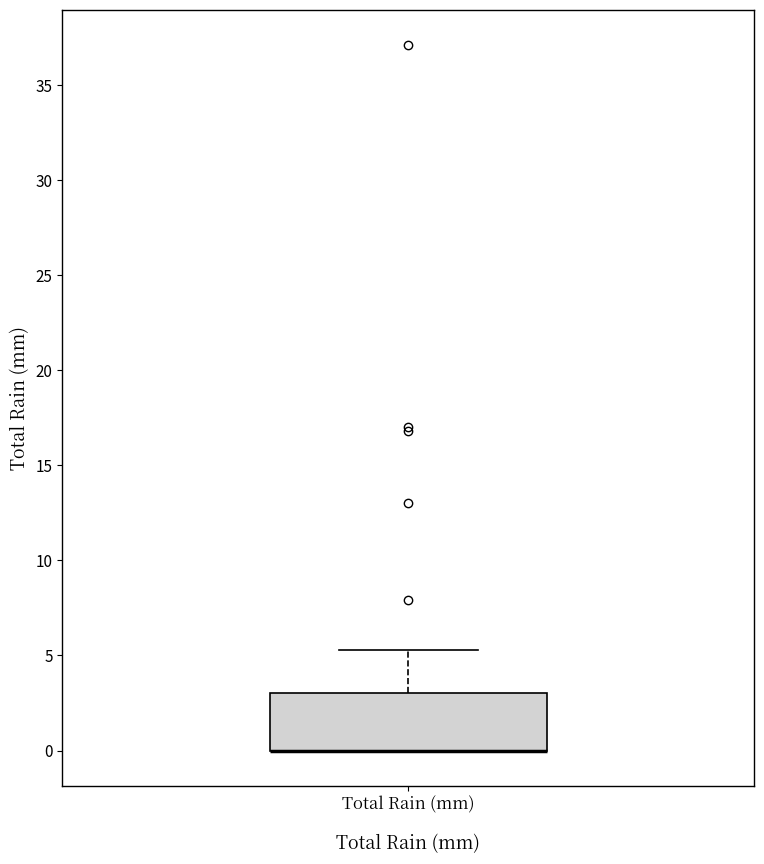

Read this box plot against the y-axis: the position of the median line, the range covered by the box, and the ends of both whiskers. The values are not printed on the chart, so give them approximately, as read against the axis.

median 0.0 (drawn on the box's lower edge), box 0.0 to 3.0, whiskers 0.0 to 5.5